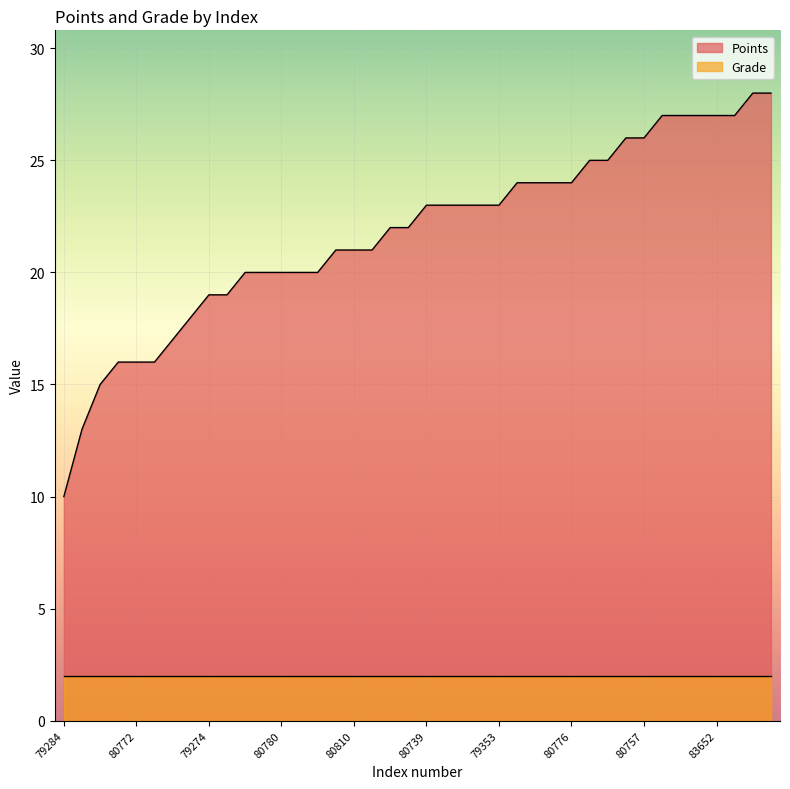

What is the sum of all values?

870